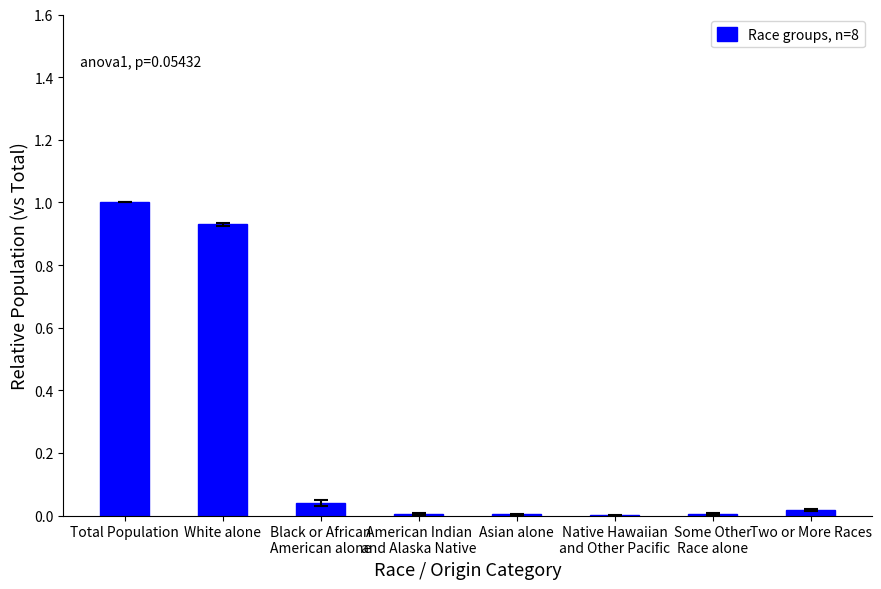

What value does the data have at Total Population?

1.0